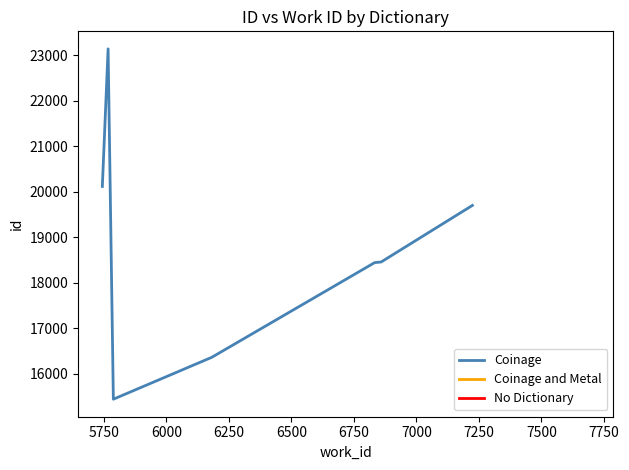

Count the number of values greater than 19698.

3